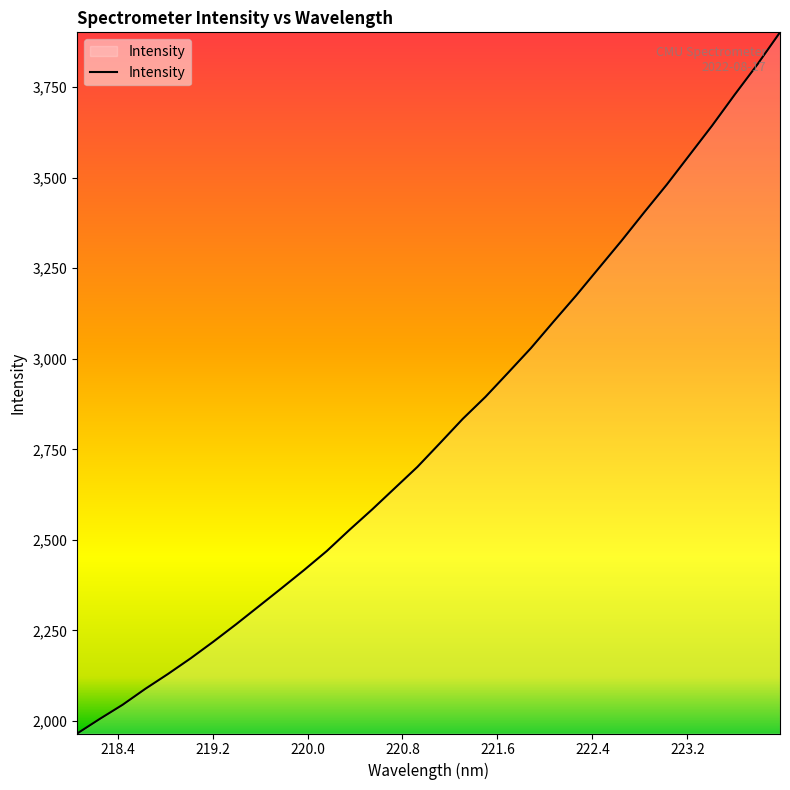

What is the greatest value displayed?

3901.3